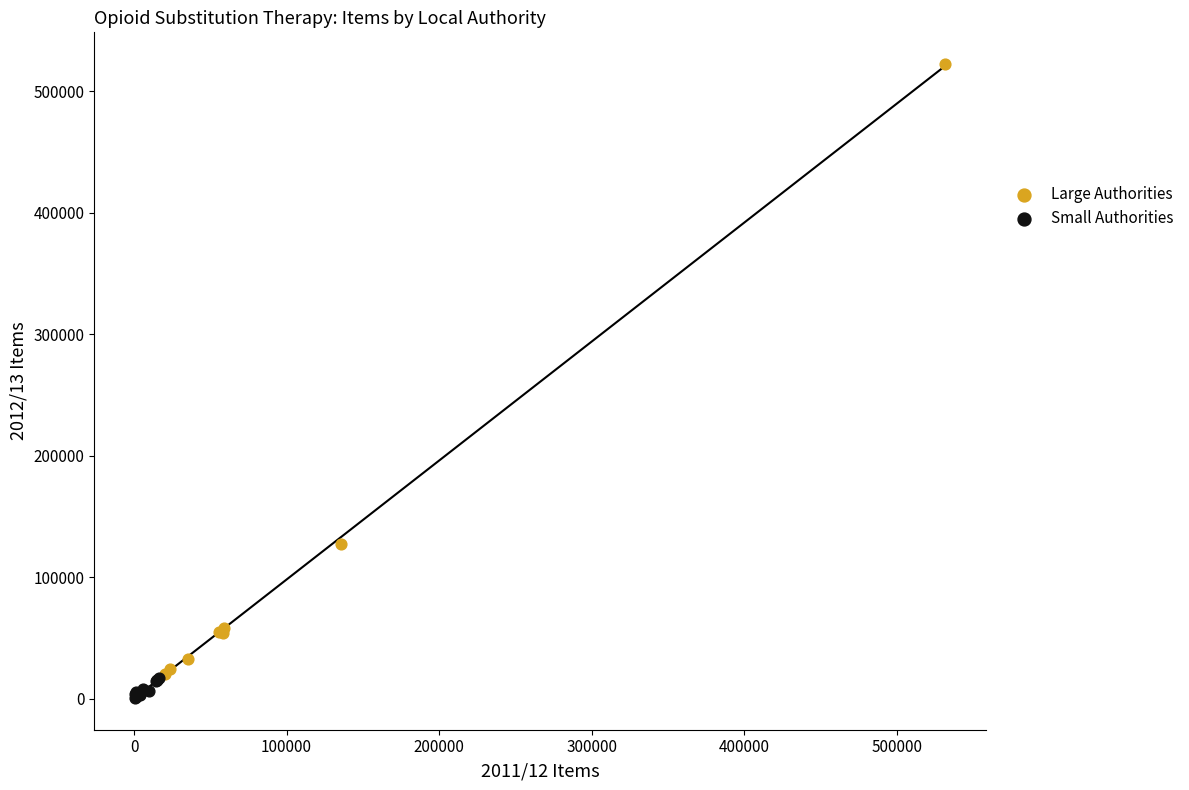

Which series has the largest Y range (max minus min)?

Large Authorities